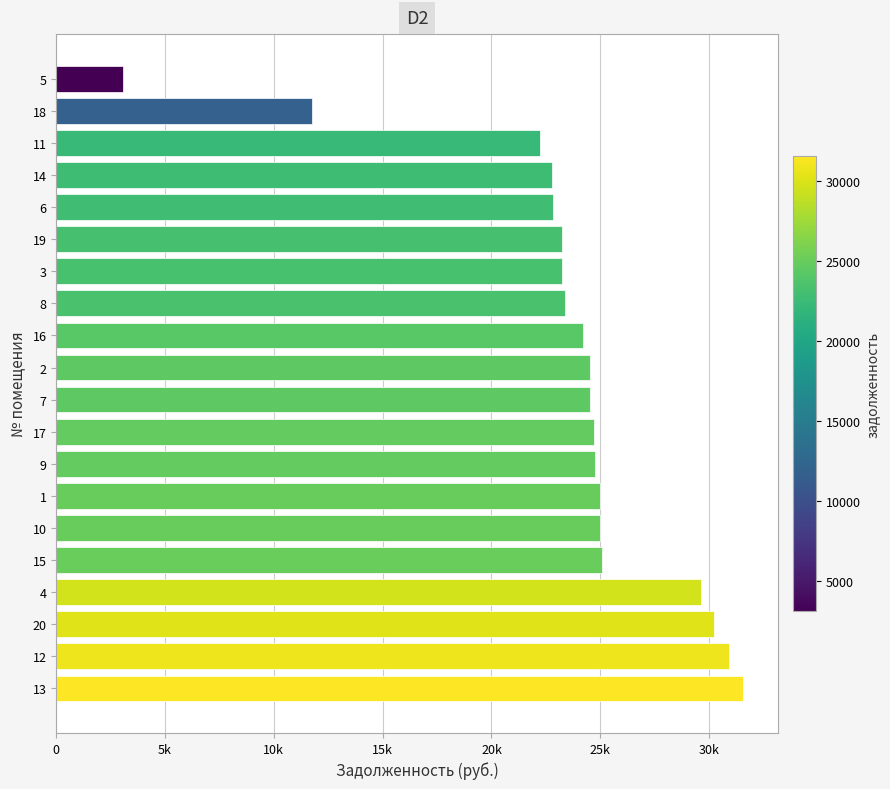

Are the bars horizontal?

Yes